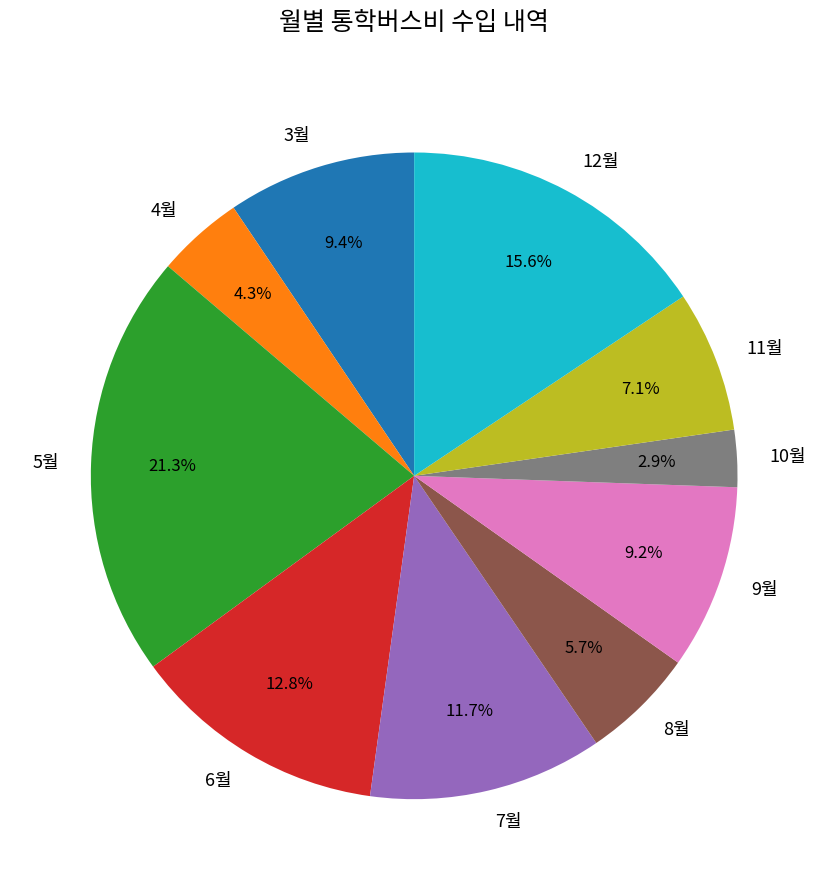

Which category has the biggest portion of the pie?

5월